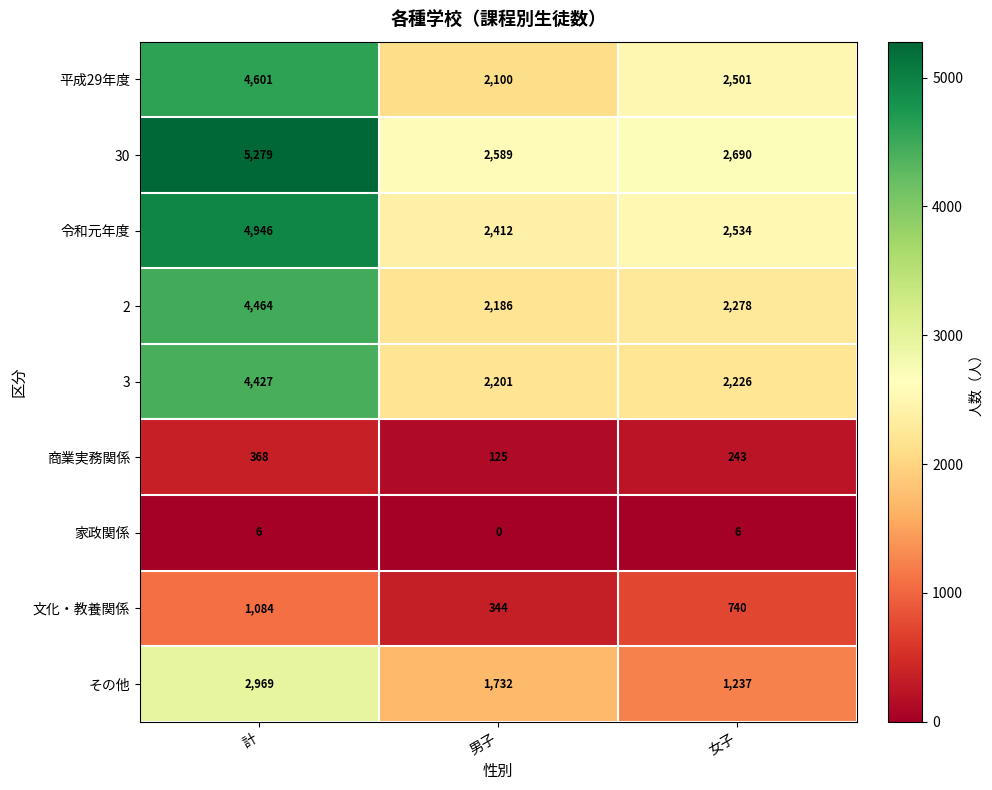

At 計, list the series in order from largest to smallest.

30, 令和元年度, 平成29年度, 2, 3, その他, 文化・教養関係, 商業実務関係, 家政関係